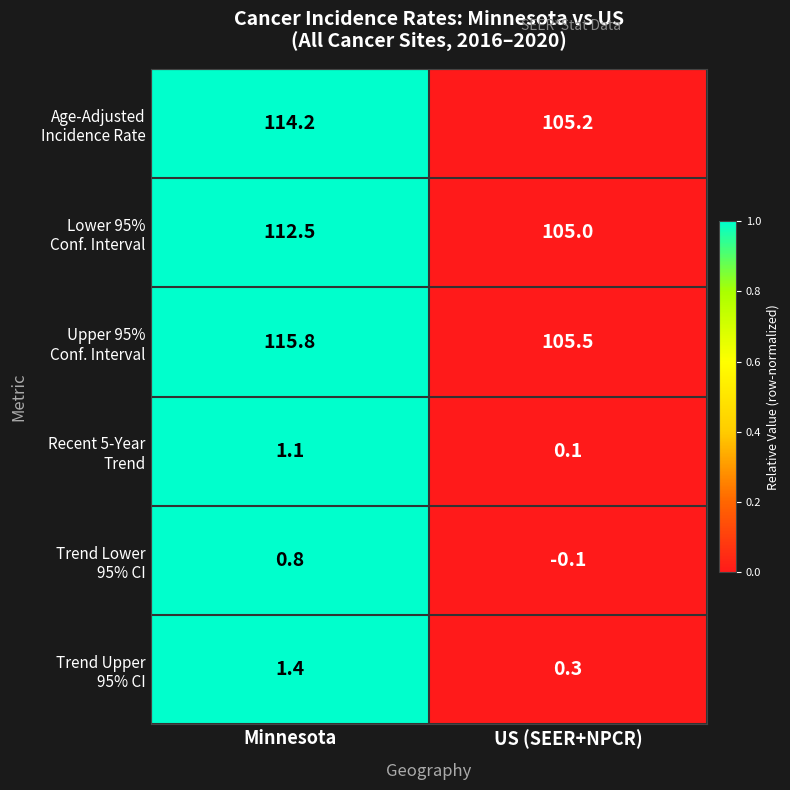

Which label corresponds to the smallest value in the chart?

US (SEER+NPCR)